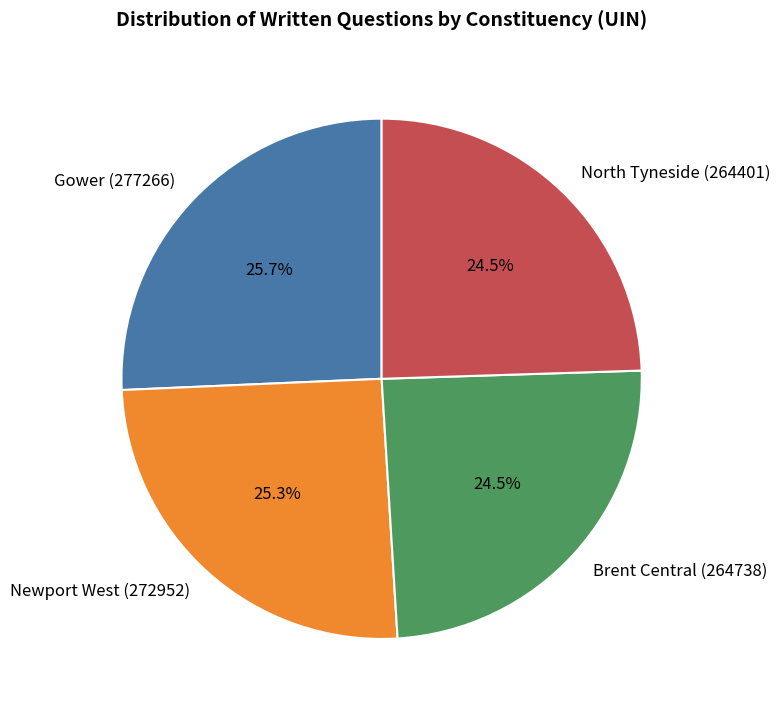

Does Newport West (272952) account for over 50% of the chart?

No